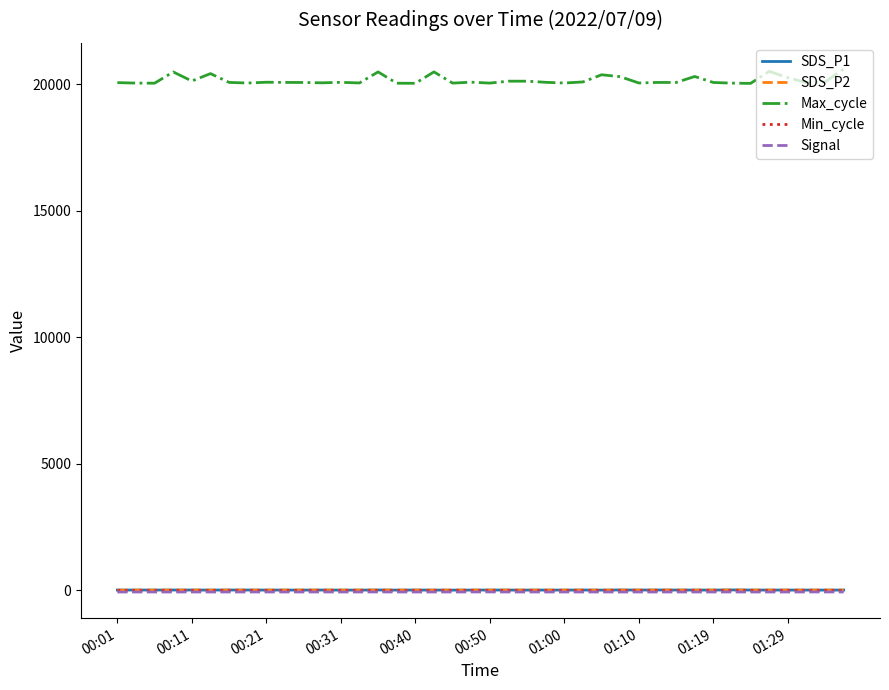

What is the maximum value shown in the chart?

20599.0